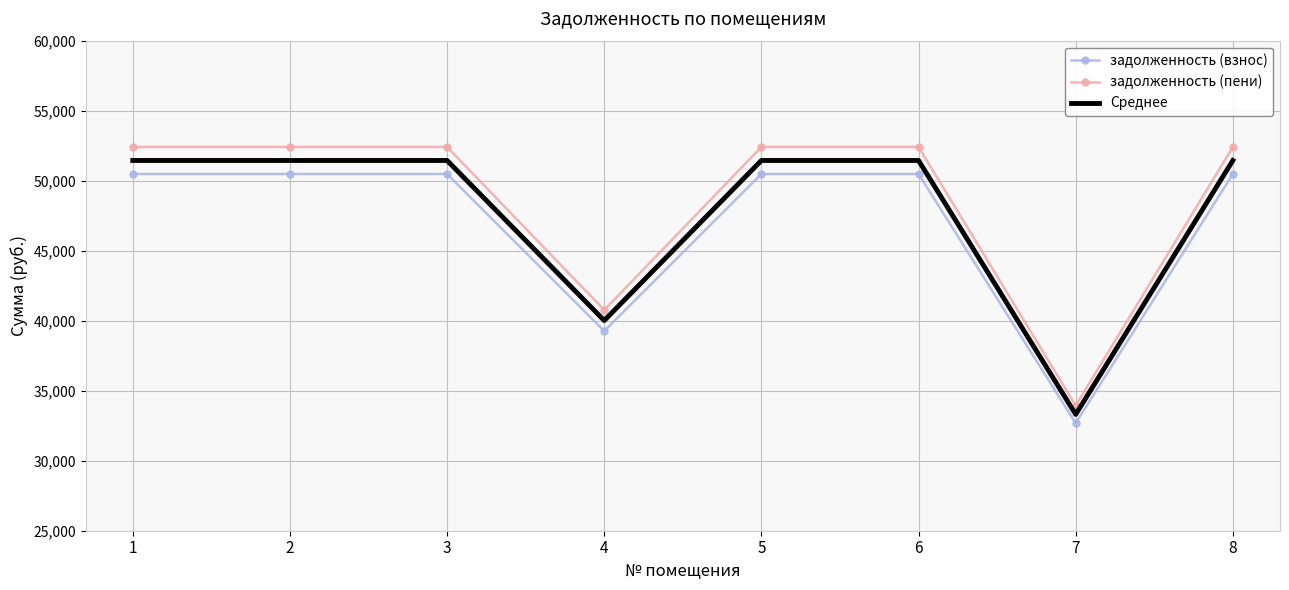

Which series has the largest total across all categories?

задолженность (пени)